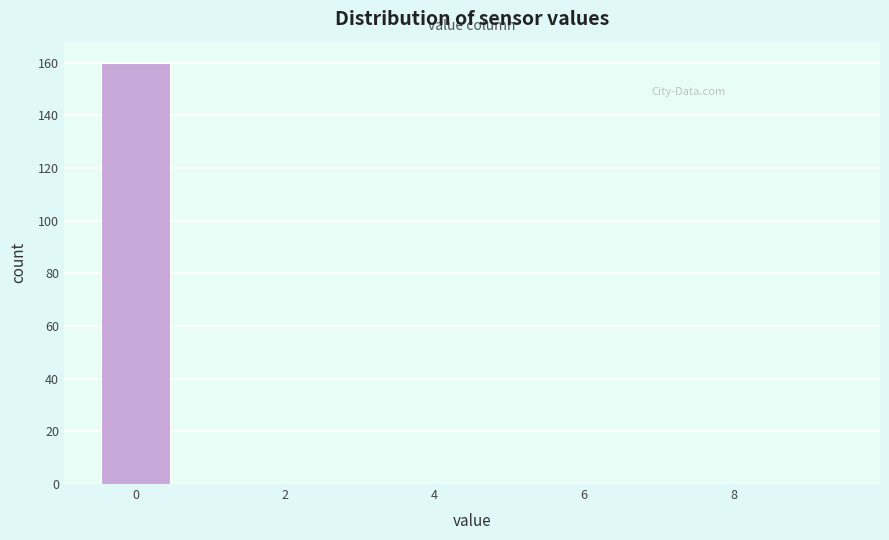

Reading left to right, transcribe this chart: for each bar, give the range it covers on the x-axis and its height. Neither the bar edges nor the heights are printed on the chart, so give them approximately, as read against the axes.

-0.5 to 0.5: 160
0.5 to 1.5: 0
1.5 to 2.5: 0
2.5 to 3.5: 0
3.5 to 4.5: 0
4.5 to 5.5: 0
5.5 to 6.5: 0
6.5 to 7.5: 0
7.5 to 8.5: 0
8.5 to 9.5: 0